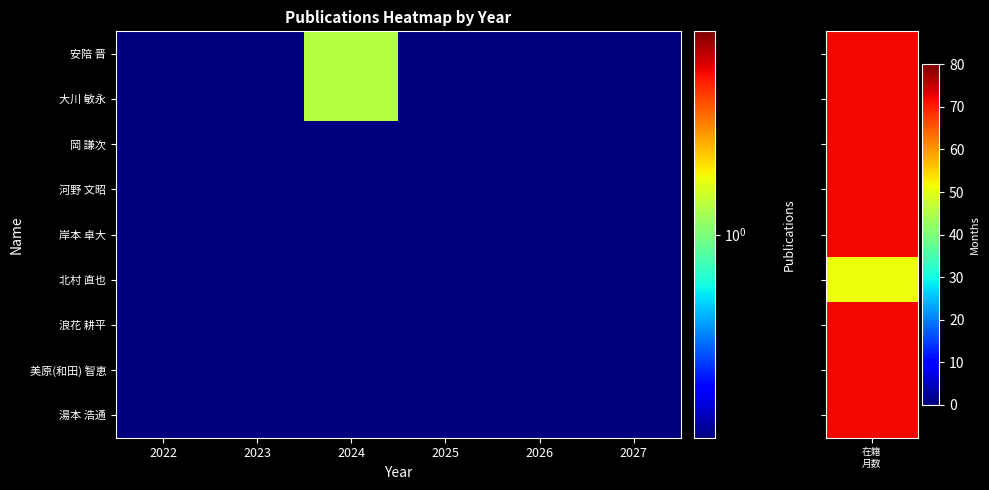

Reading left to right, list all the values displayed in this chart.

安陪 晋: 2022=0.1	2023=0.1	2024=1.1	2025=0.1	2026=0.1	2027=0.1
大川 敏永: 2022=0.1	2023=0.1	2024=1.1	2025=0.1	2026=0.1	2027=0.1
岡 謙次: 2022=0.1	2023=0.1	2024=0.1	2025=0.1	2026=0.1	2027=0.1
河野 文昭: 2022=0.1	2023=0.1	2024=0.1	2025=0.1	2026=0.1	2027=0.1
岸本 卓大: 2022=0.1	2023=0.1	2024=0.1	2025=0.1	2026=0.1	2027=0.1
北村 直也: 2022=0.1	2023=0.1	2024=0.1	2025=0.1	2026=0.1	2027=0.1
浪花 耕平: 2022=0.1	2023=0.1	2024=0.1	2025=0.1	2026=0.1	2027=0.1
美原(和田) 智恵: 2022=0.1	2023=0.1	2024=0.1	2025=0.1	2026=0.1	2027=0.1
湯本 浩通: 2022=0.1	2023=0.1	2024=0.1	2025=0.1	2026=0.1	2027=0.1